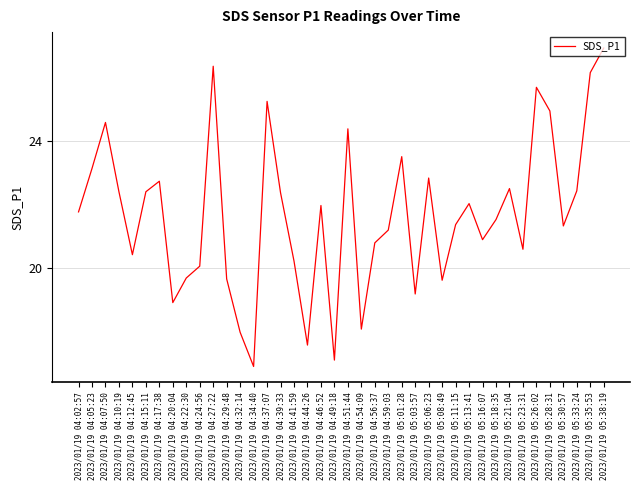

What is the difference between the maximum and minimum values?

10.0